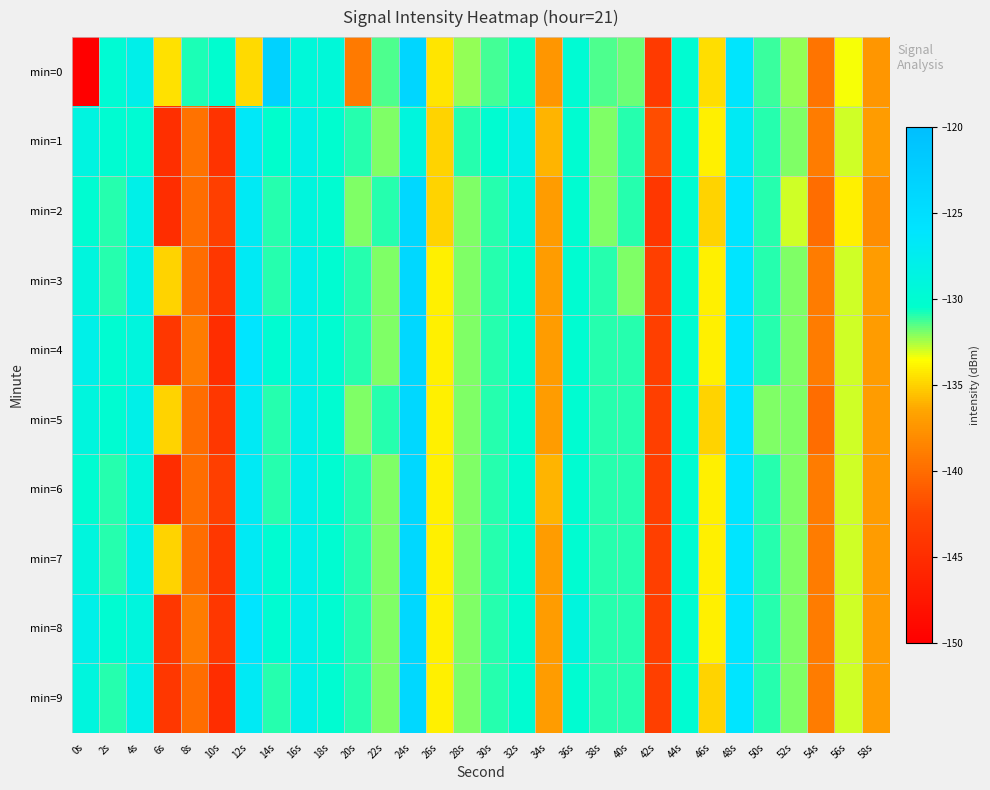

At which category is the sum across all series the highest?

24s